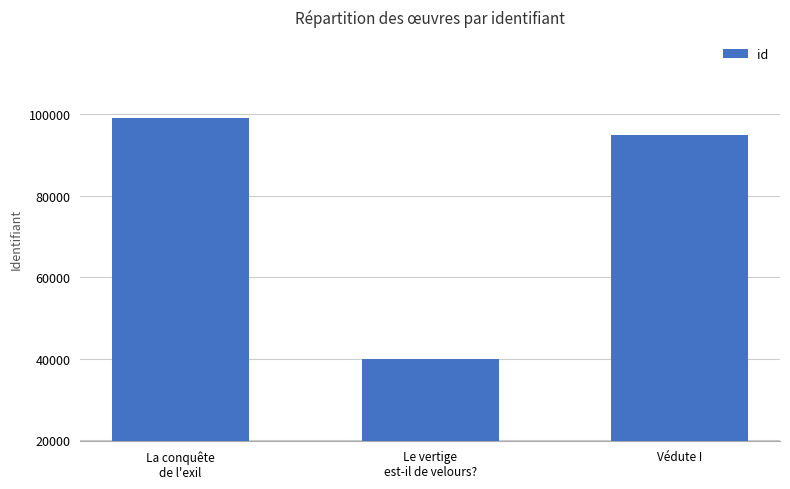

List the labels in order of value, smallest first.

Le vertige
est-il de velours?, Védute I, La conquête
de l'exil